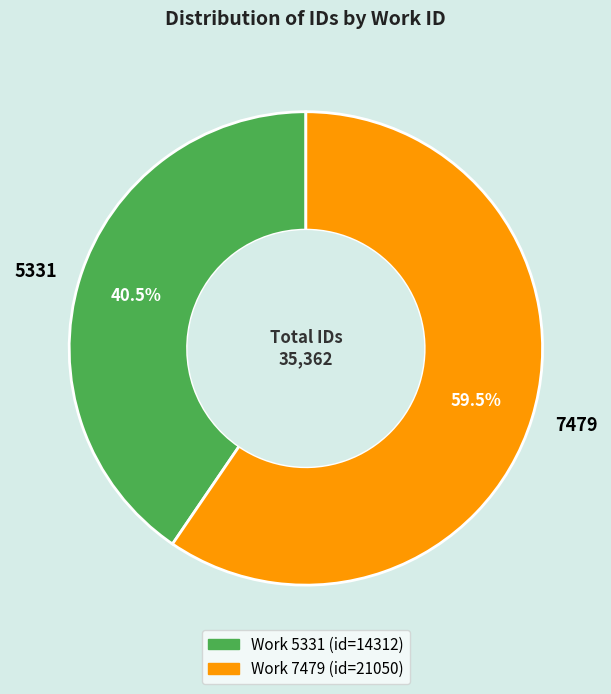

Count the number of slices in the pie.

2